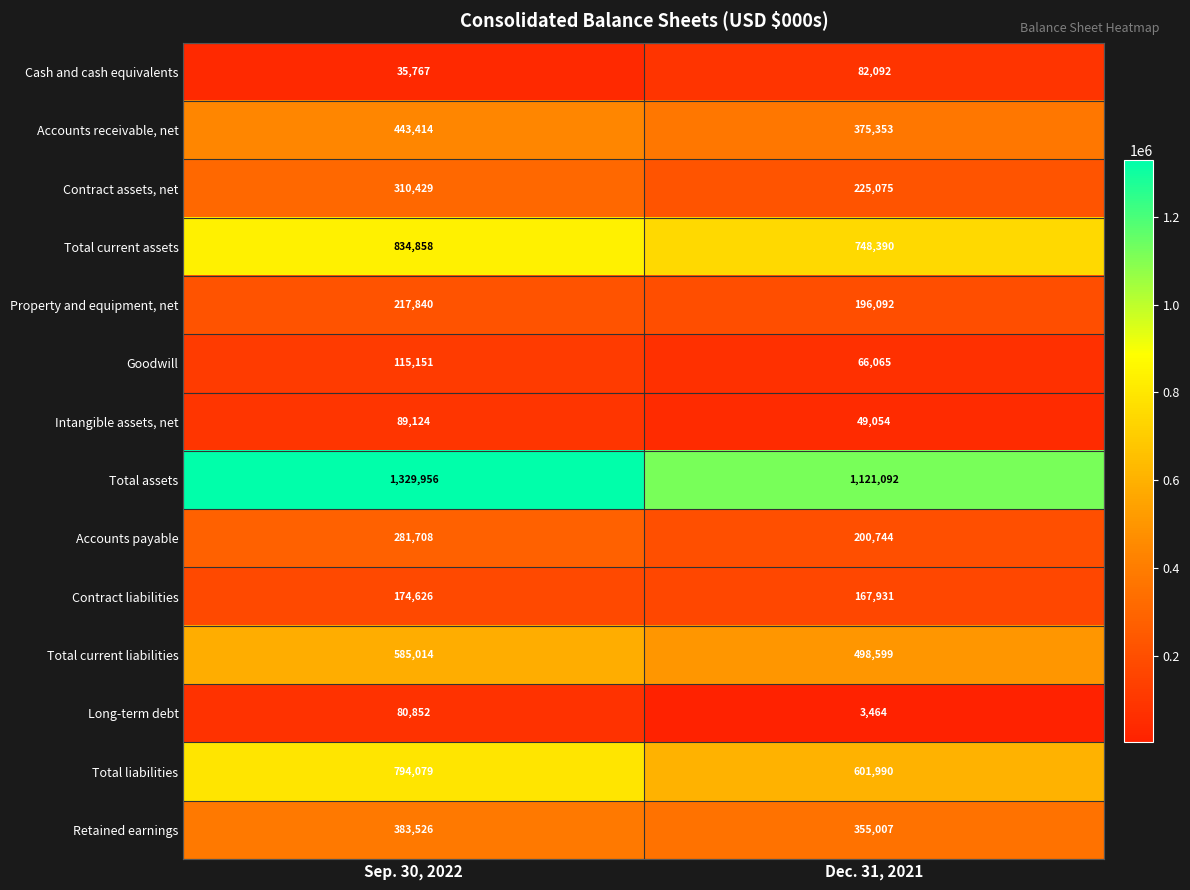

What is the difference between the Cash and cash equivalents values at Sep. 30, 2022 and Dec. 31, 2021?

46325